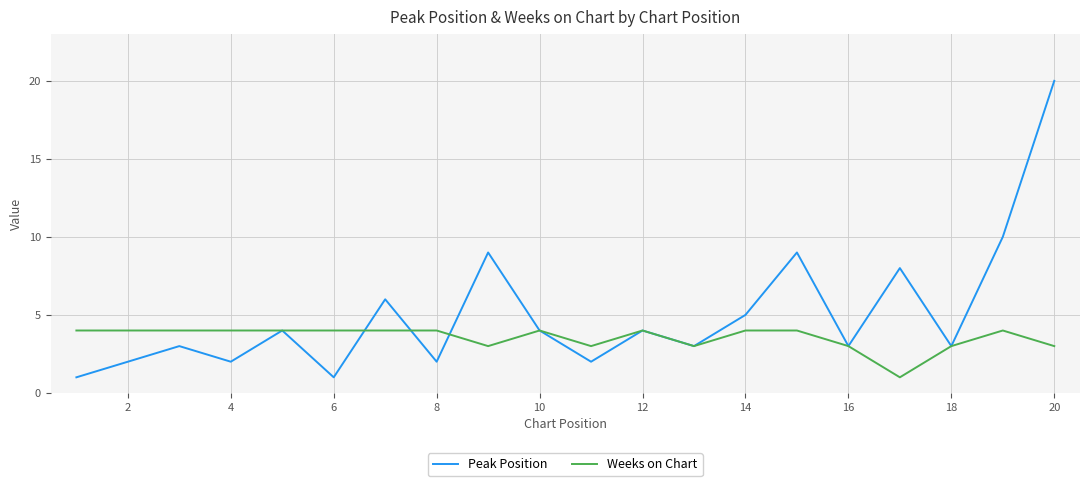

Which series ends up on top after the final intersection of Peak Position and Weeks on Chart?

Peak Position